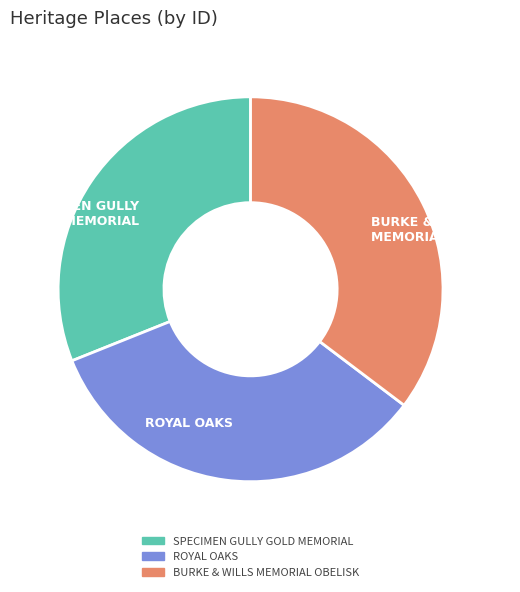

How many segments does this pie chart have?

3